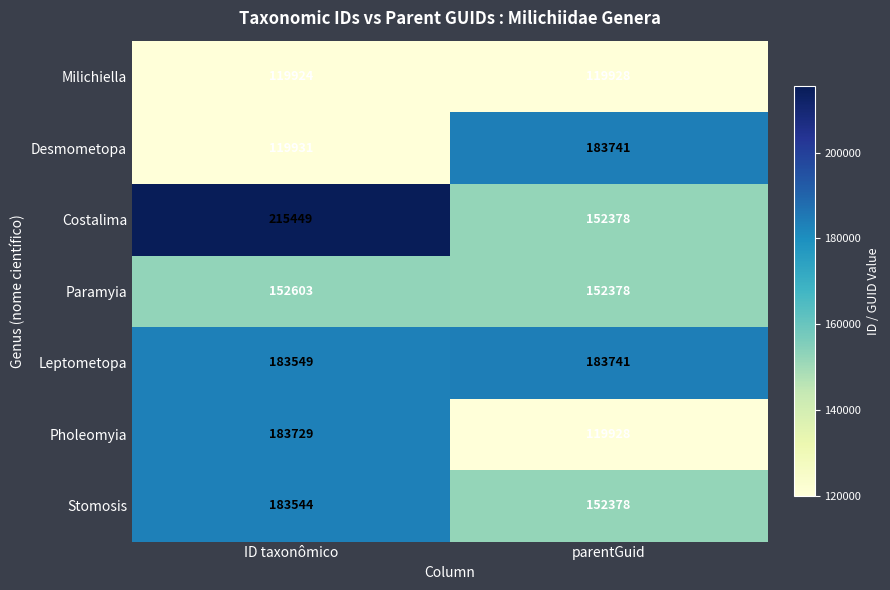

Reading right to left, transcribe all the data shown in this chart.

Milichiella: 119928	119924
Desmometopa: 183741	119931
Costalima: 152378	215449
Paramyia: 152378	152603
Leptometopa: 183741	183549
Pholeomyia: 119928	183729
Stomosis: 152378	183544